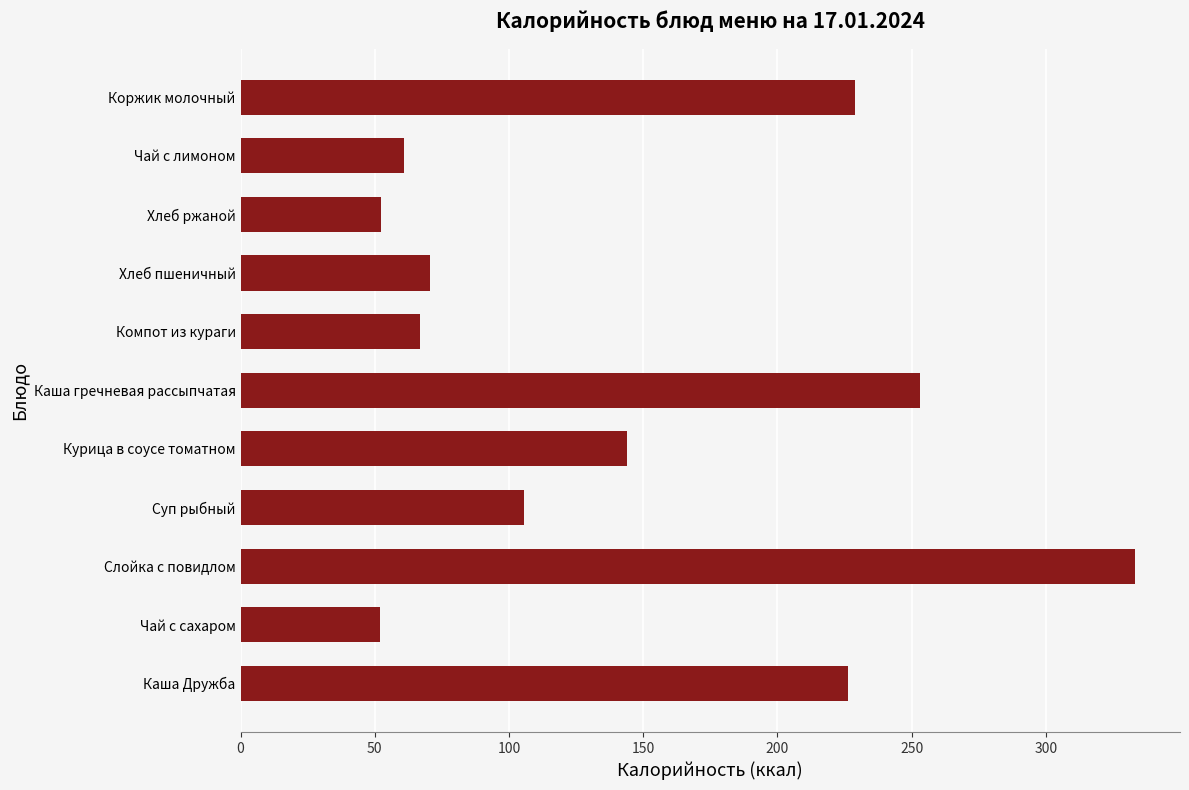

What is the average value?

144.9